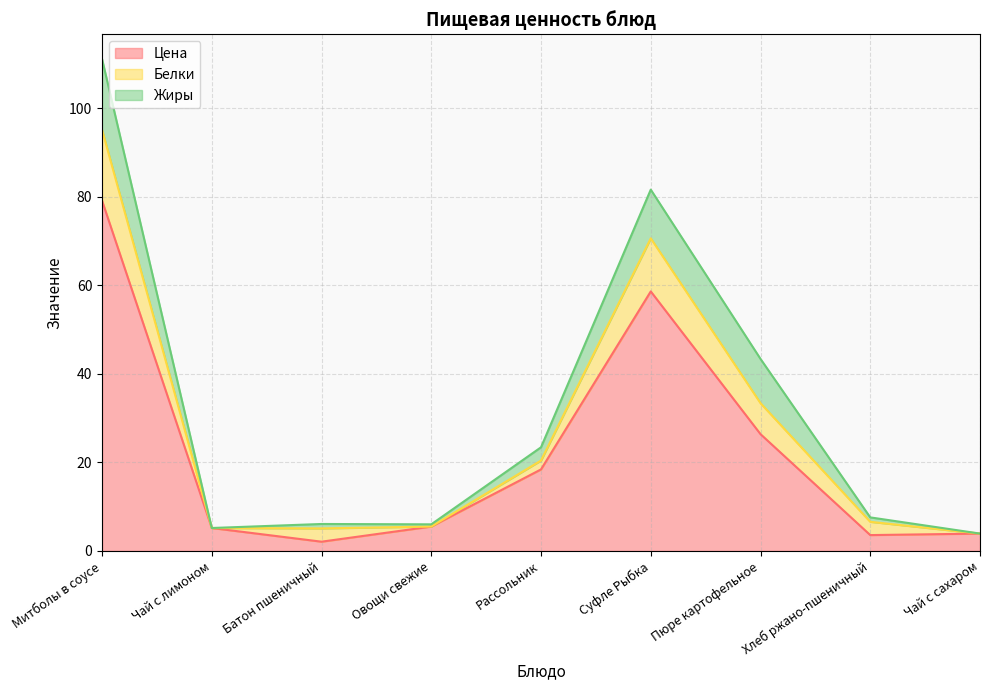

Does the chart display data point markers on the line(s)?

No